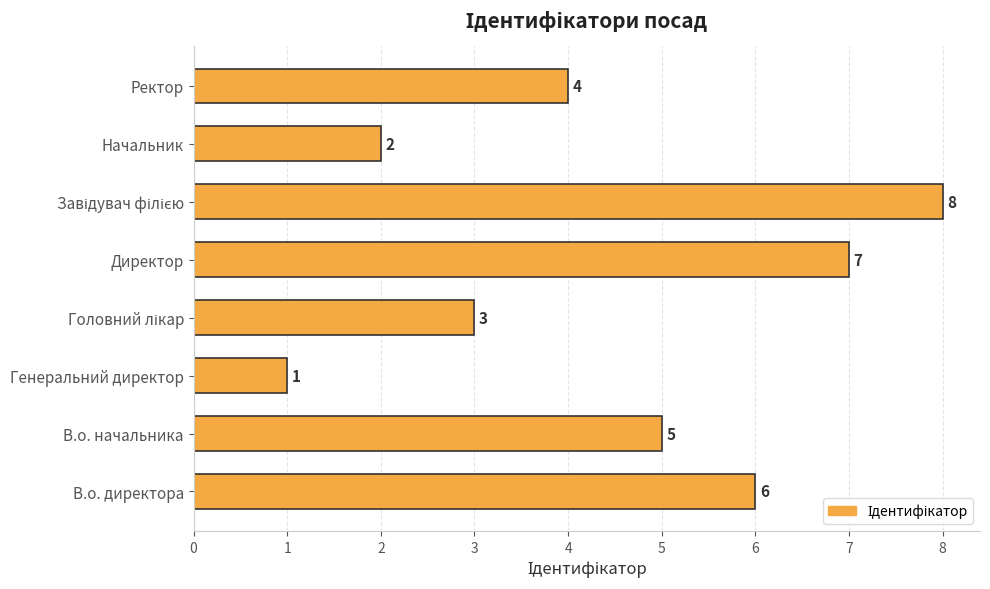

Is it true that the value at В.о. начальника is 5?

True